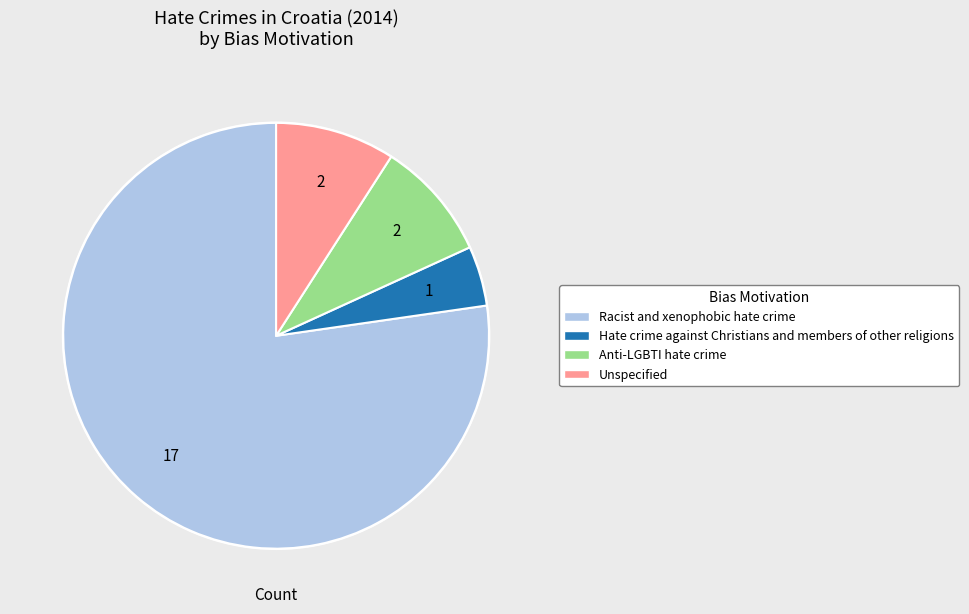

Between Hate crime against Christians and members of other religions and Racist and xenophobic hate crime, which is larger?

Racist and xenophobic hate crime